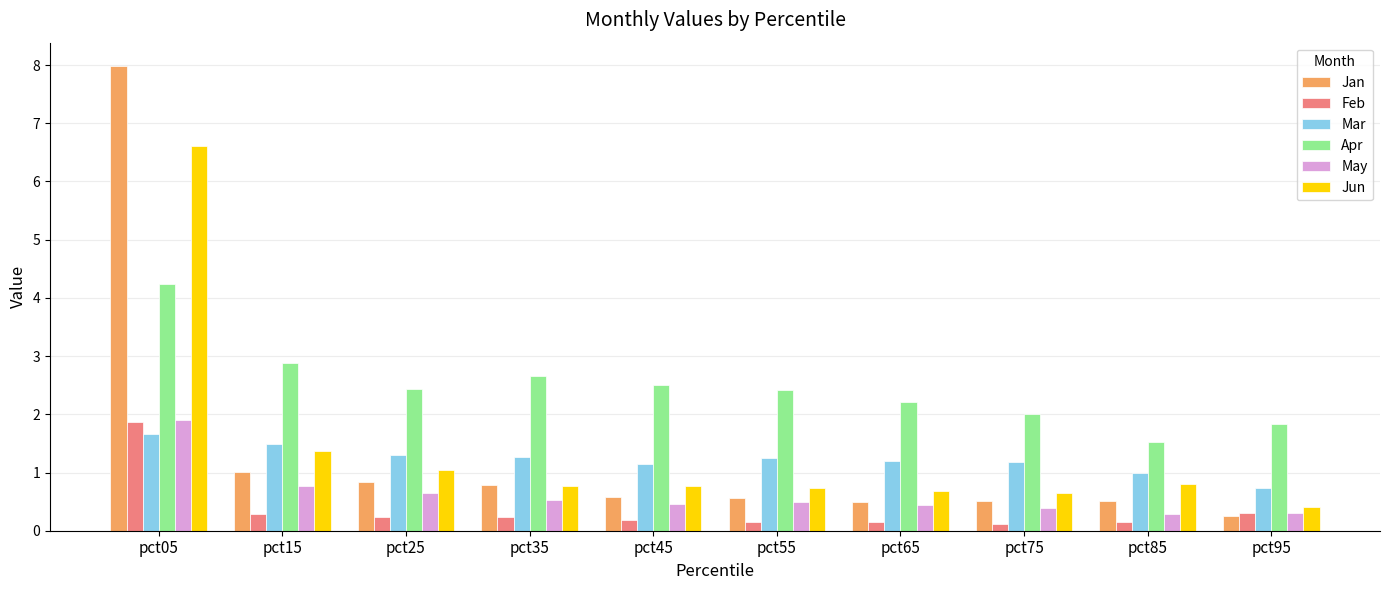

What is the difference between the Apr values at pct05 and pct95?

2.4